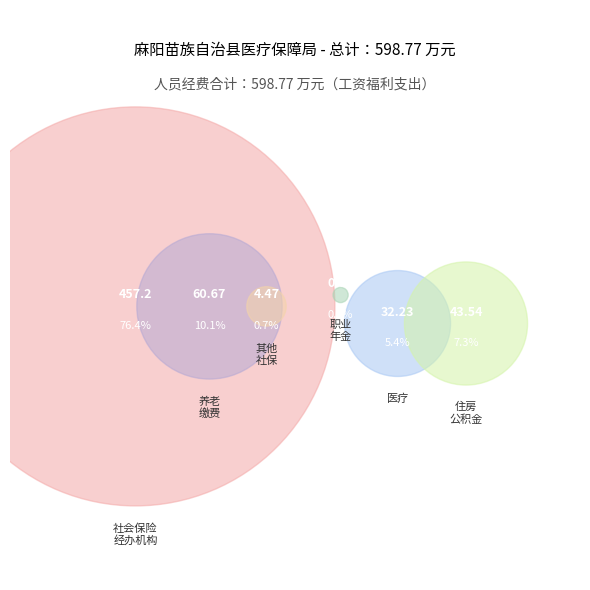

What is the change in value from 机关事业单位职业年金缴费支出 to 其他社会保障和就业支出?

+3.8